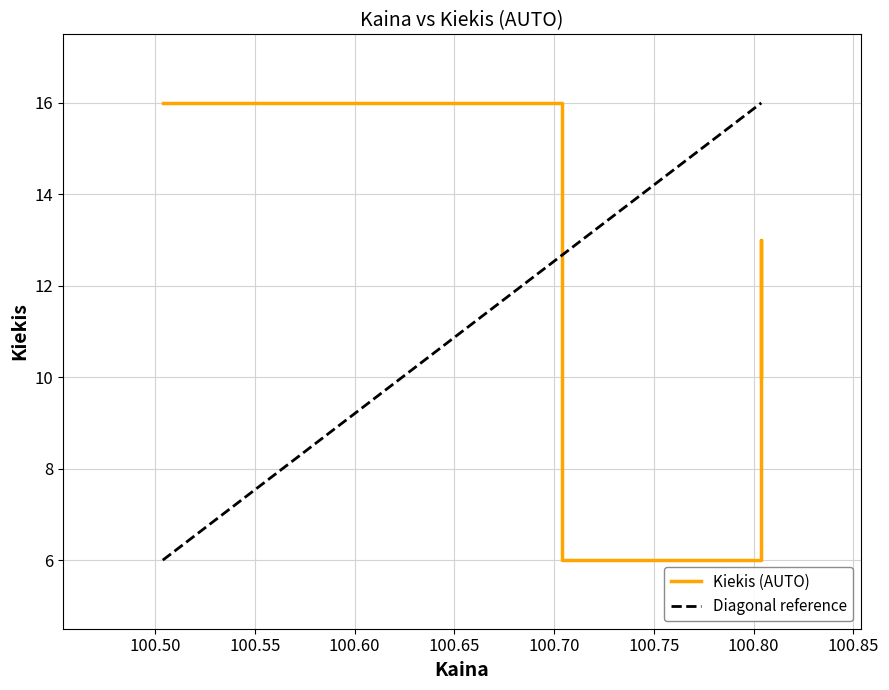

How many interior local valleys (lower than both neighbors) does the data have?

1